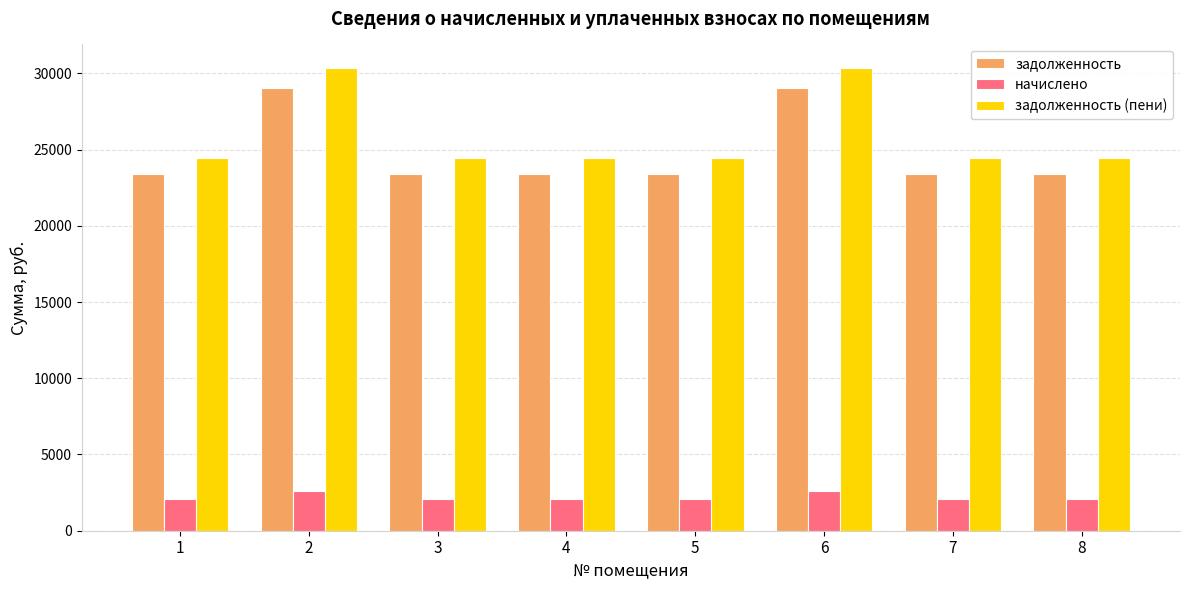

Reading left to right, list all the values displayed in this chart.

задолженность: 23391.7	29066.5	23391.7	23391.7	23391.7	29066.5	23391.7	23391.7
начислено: 2106.0	2616.9	2106.0	2106.0	2106.0	2616.9	2106.0	2106.0
задолженность (пени): 24444.7	30374.9	24444.7	24444.7	24444.7	30374.9	24444.7	24444.7